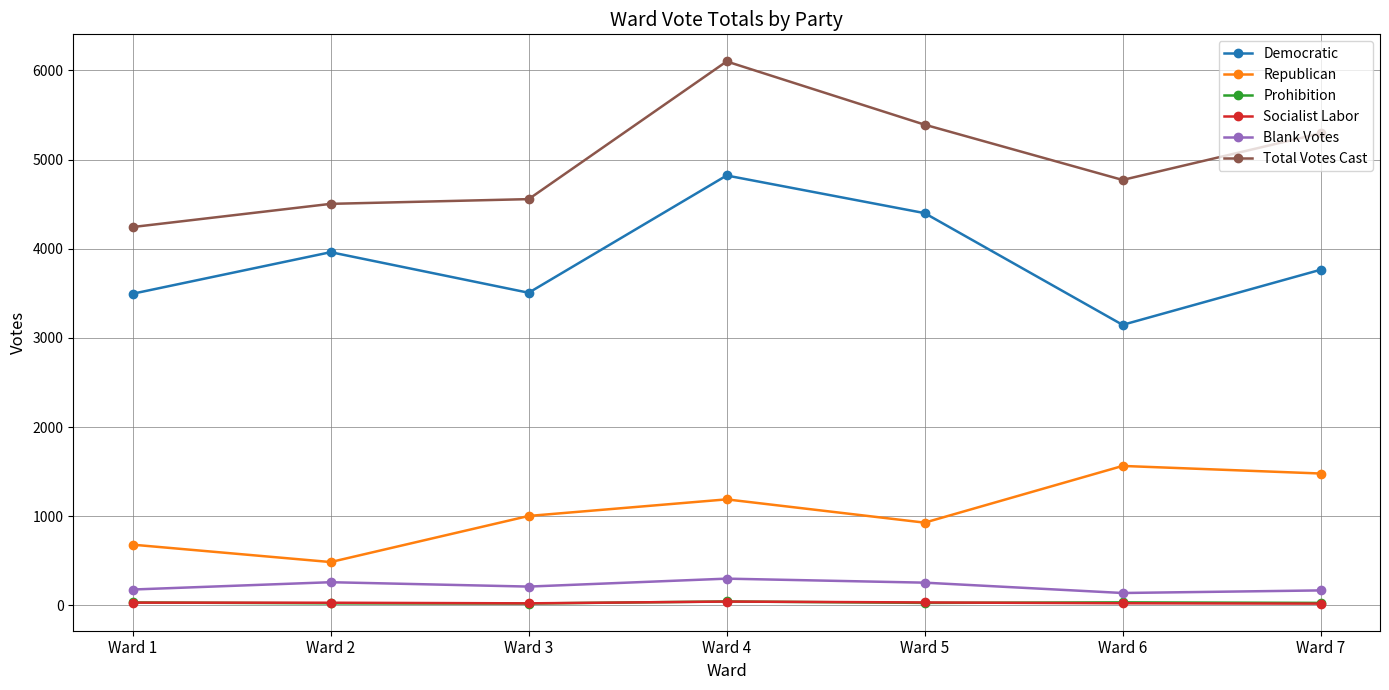

What is the approximate value of Socialist Labor at Ward 5?

34